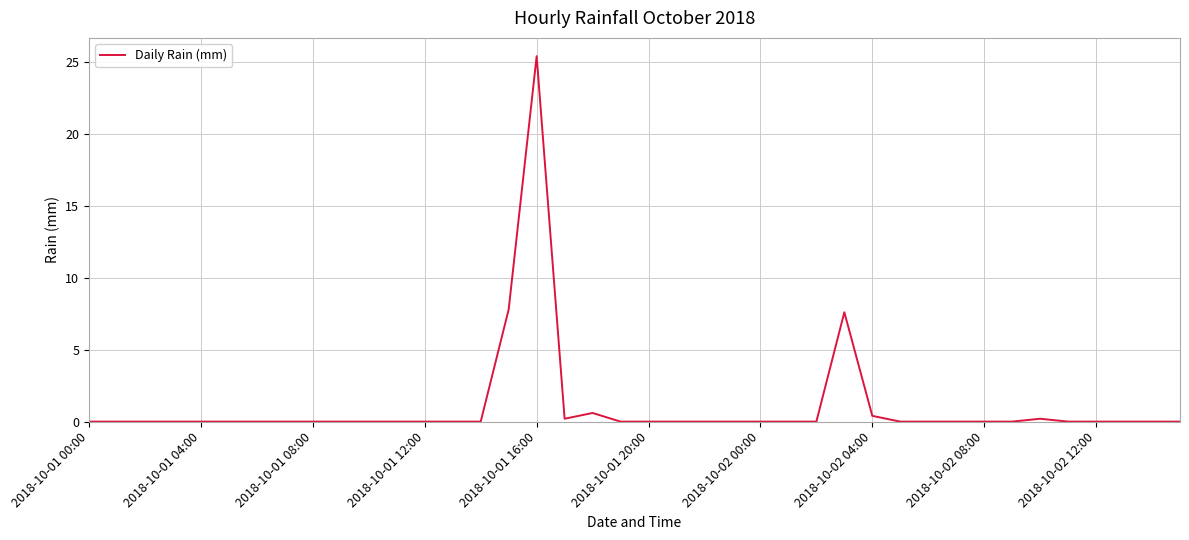

True or false: the data has more than 0 interior local peaks.

True